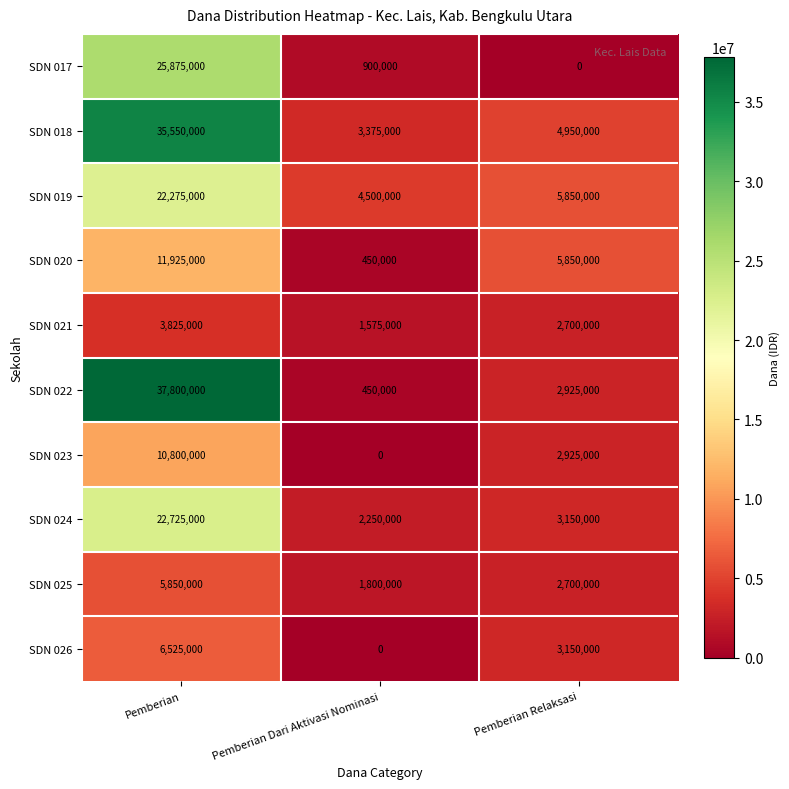

At how many categories does at least one series exceed 34557397?

1